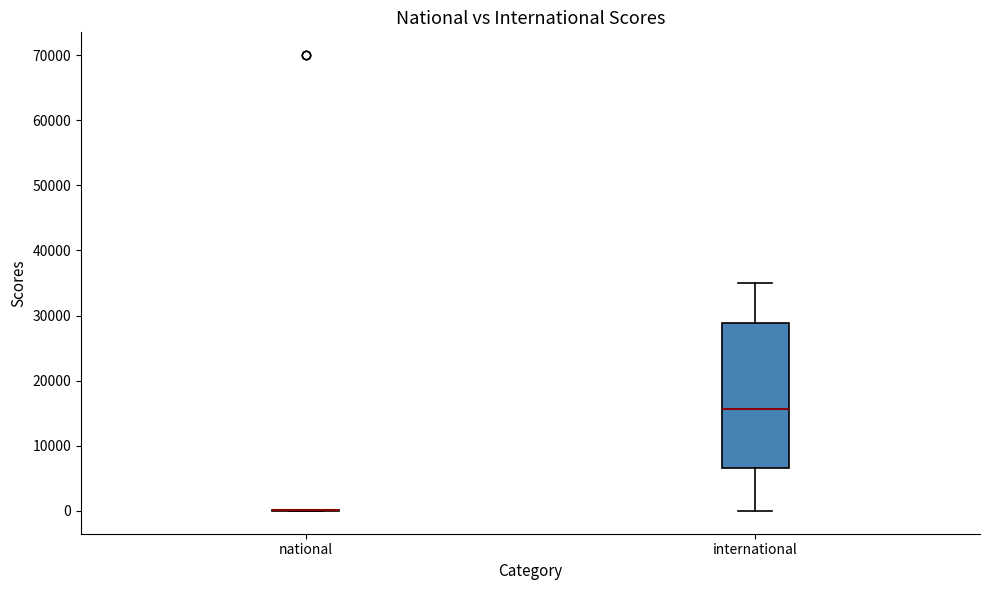

Reading left to right, read every box against the y-axis: the position of its median line, the range the box covers, and the ends of its whiskers. The values are not printed on the chart, so give them approximately, as read against the axis.

national: box collapsed to a line at 0, whiskers 0 to 0
international: median 16000, box 7000 to 29000, whiskers 0 to 35000